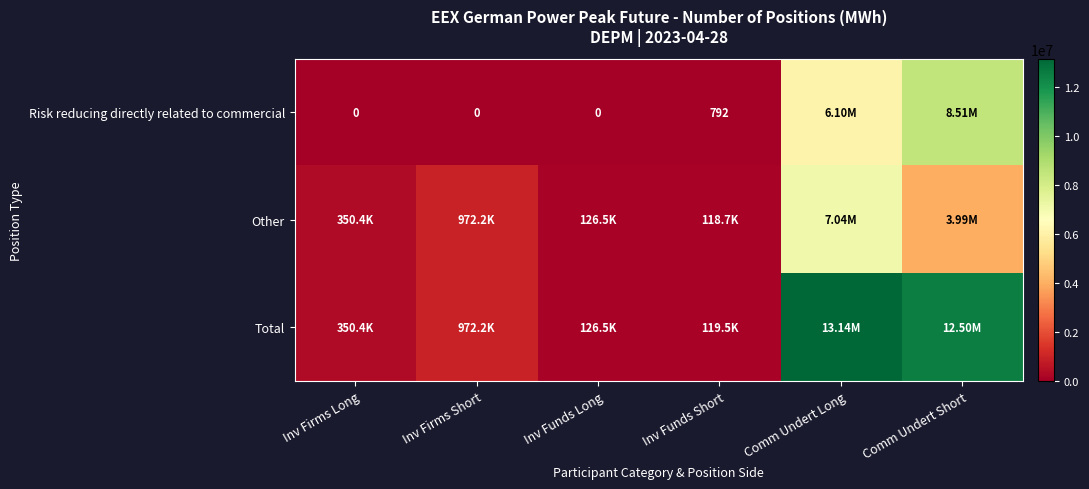

How many values in the Total series are below 972192?

3